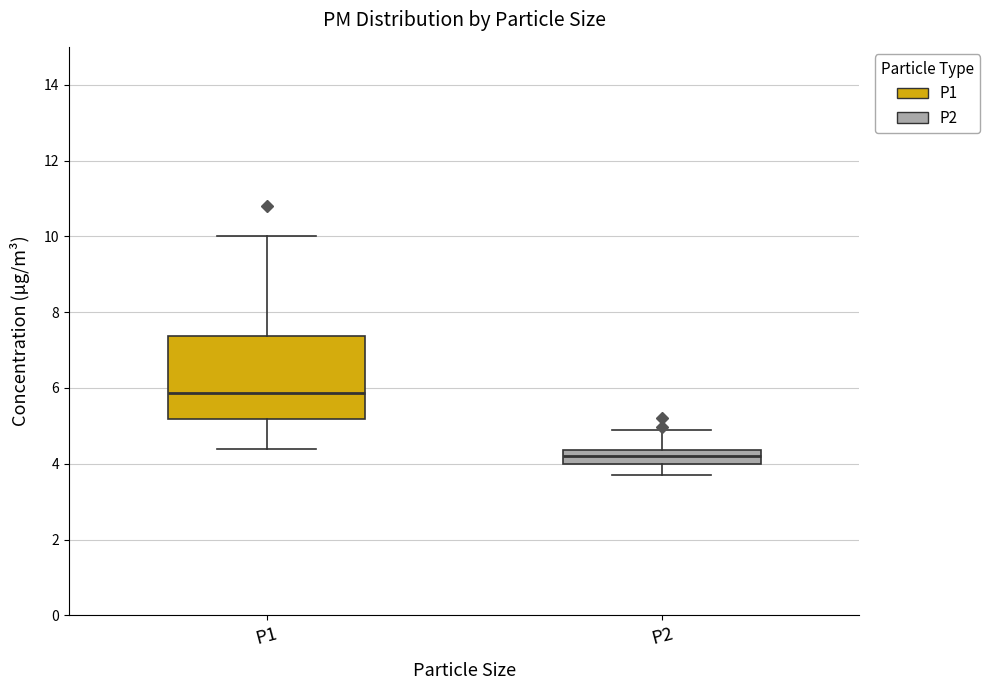

Which box's median line is the highest?

P1